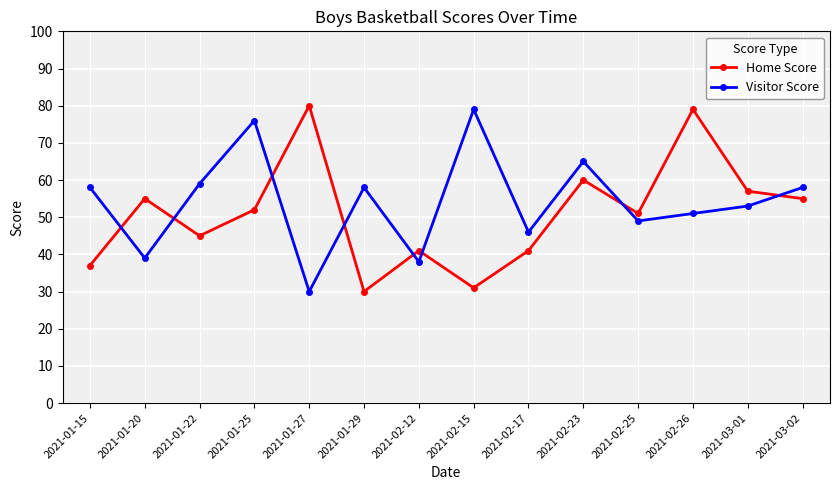

What is the total value across all series at 2021-01-25?

128